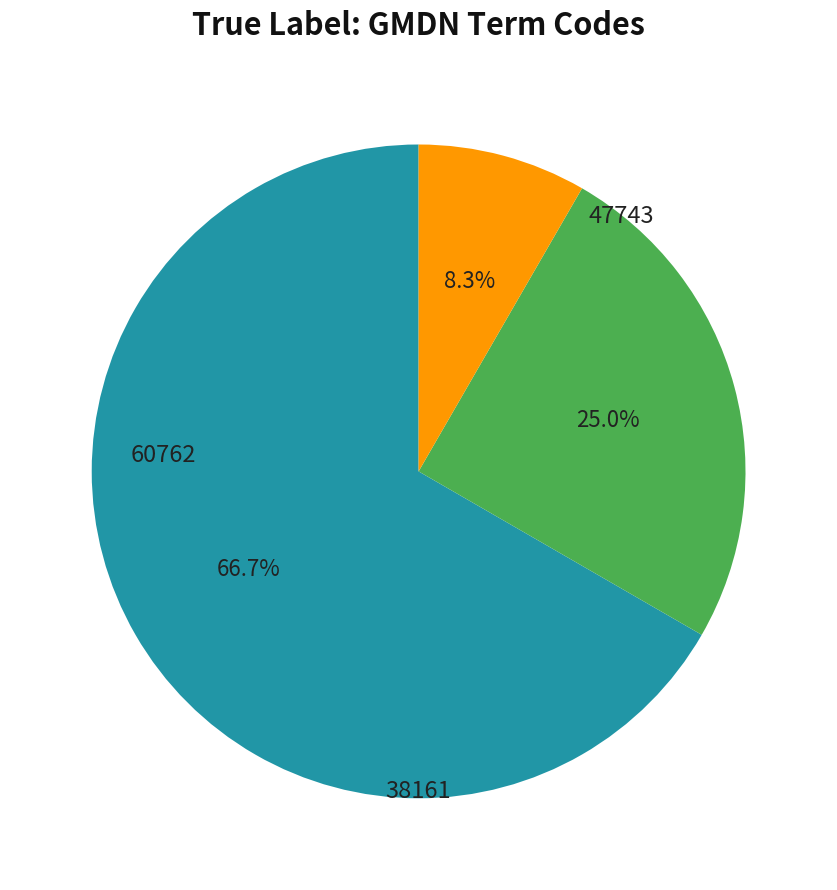

Count the number of slices in the pie.

3